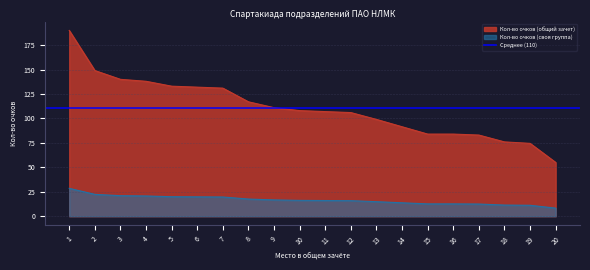

What value does the Кол-во очков (общий зачет) series have at 10?

108.0